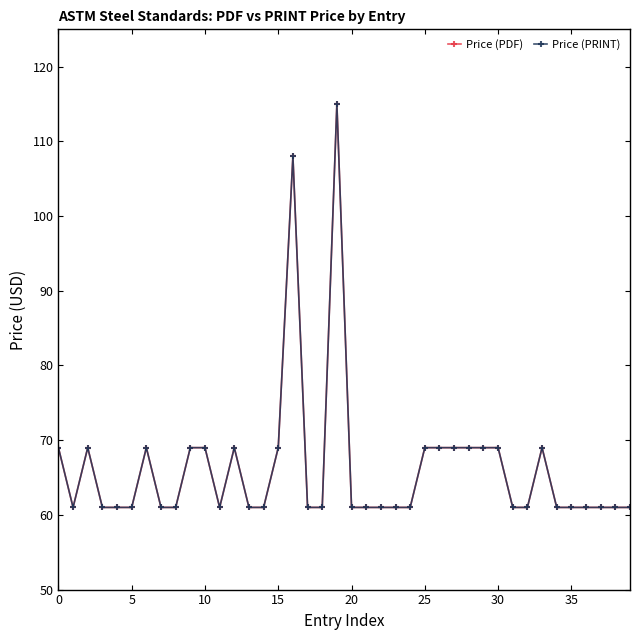

Does the chart have visible grid lines?

No